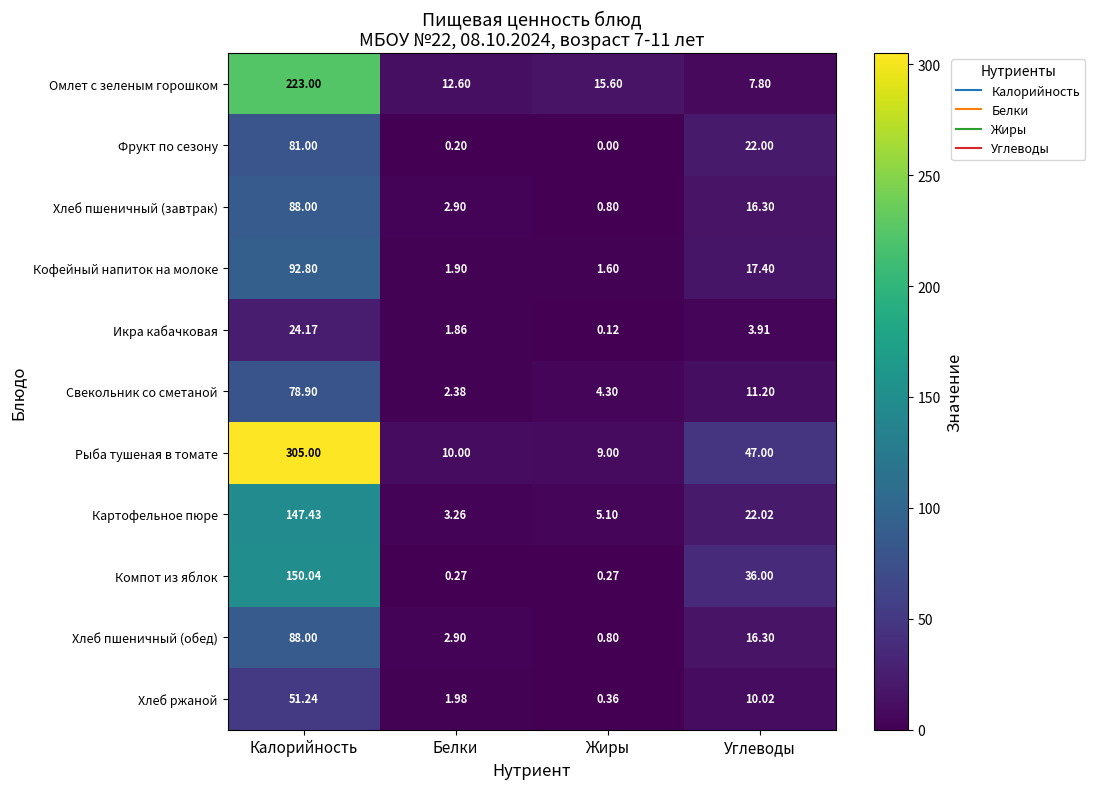

Which label corresponds to the largest value in the chart?

Калорийность